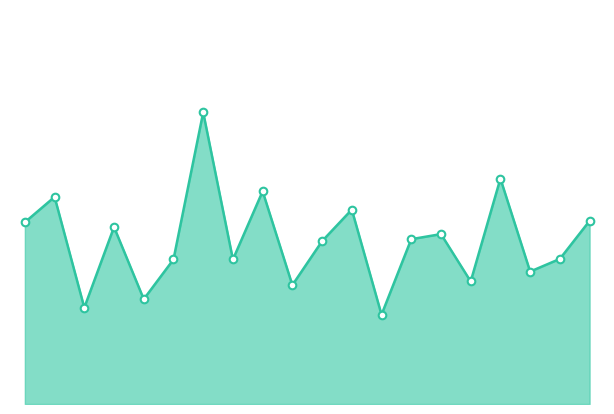

How many lines are shown in the chart?

1